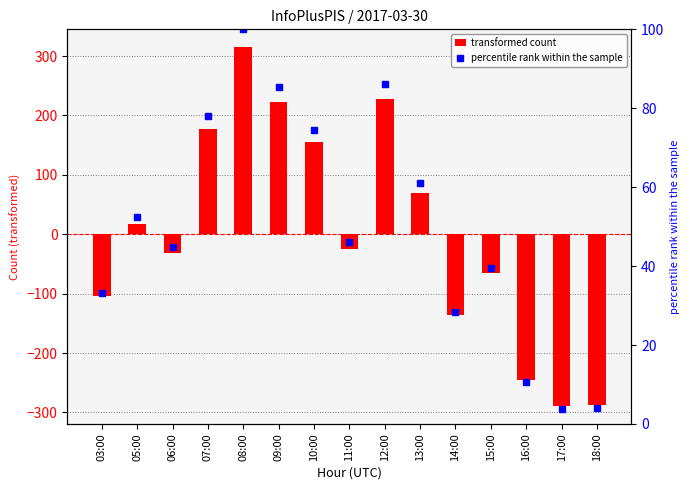

Are the bars horizontal?

No